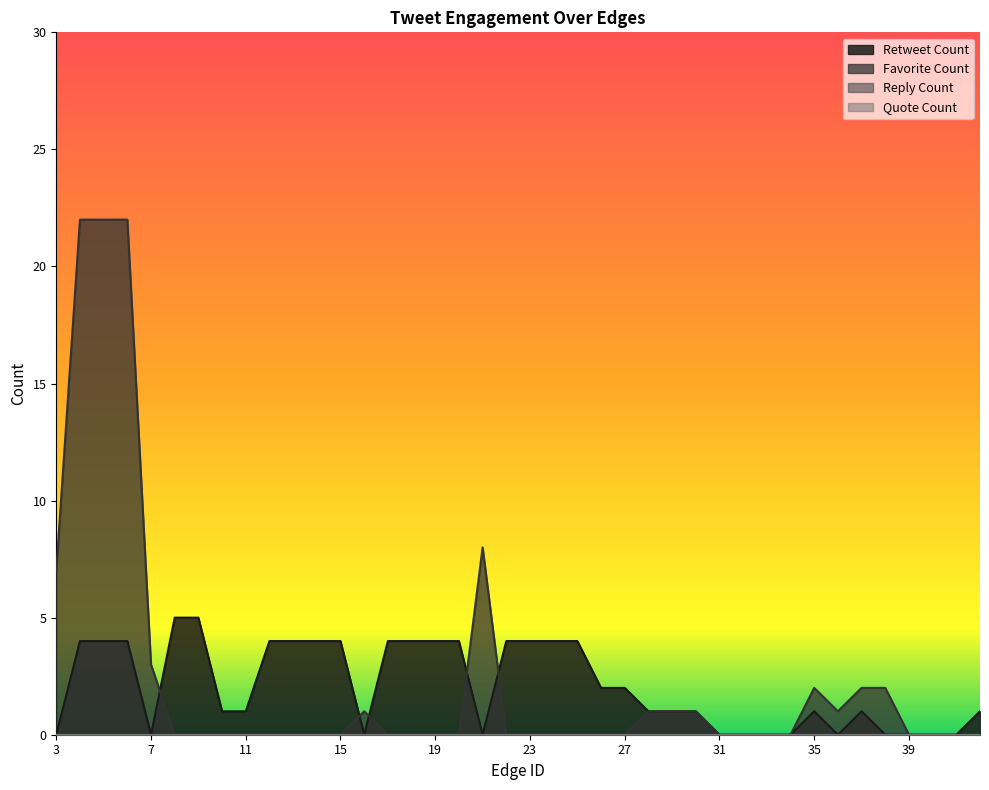

Which series has the widest spread of values?

Favorite Count